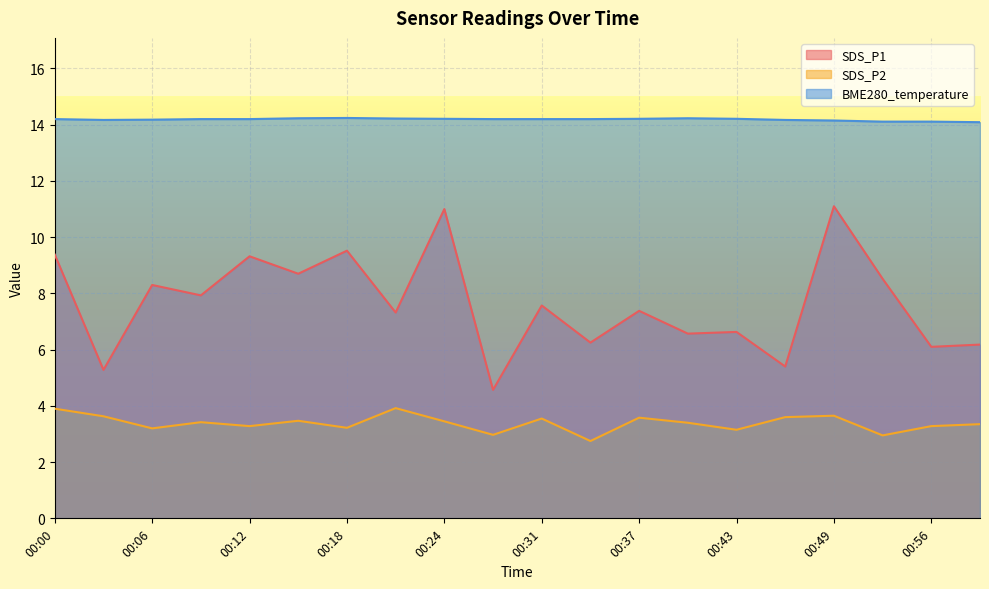

Which series has the widest spread of values?

SDS_P1